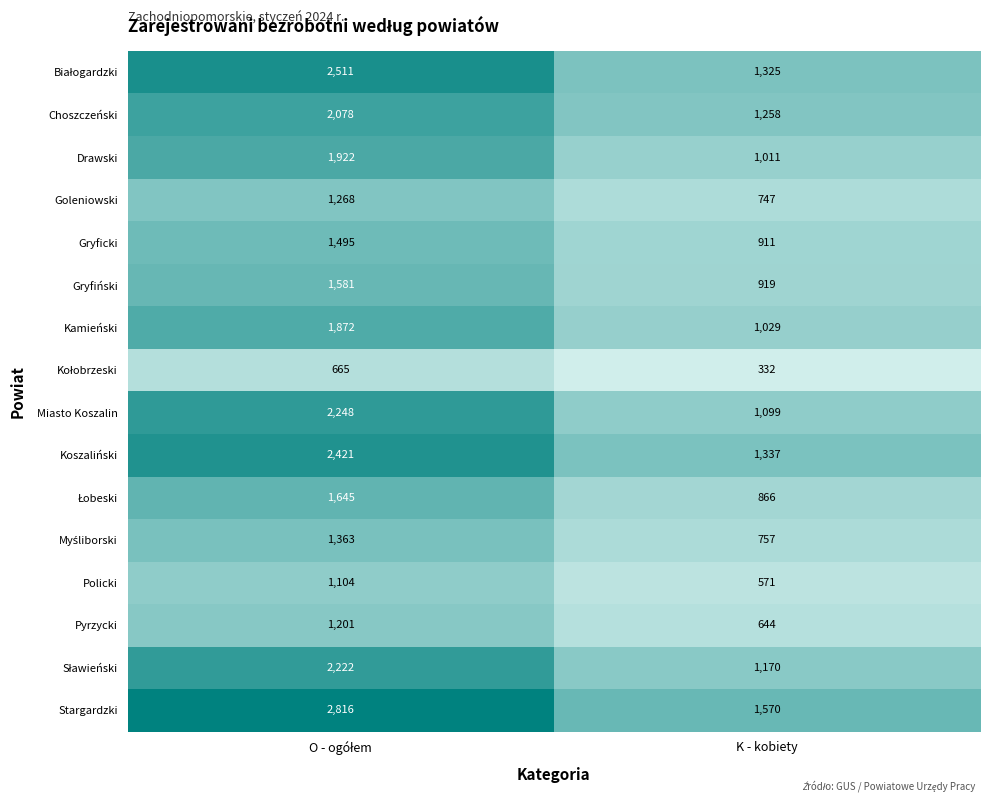

What is the difference between the maximum and minimum values in the Koszaliński series?

1084